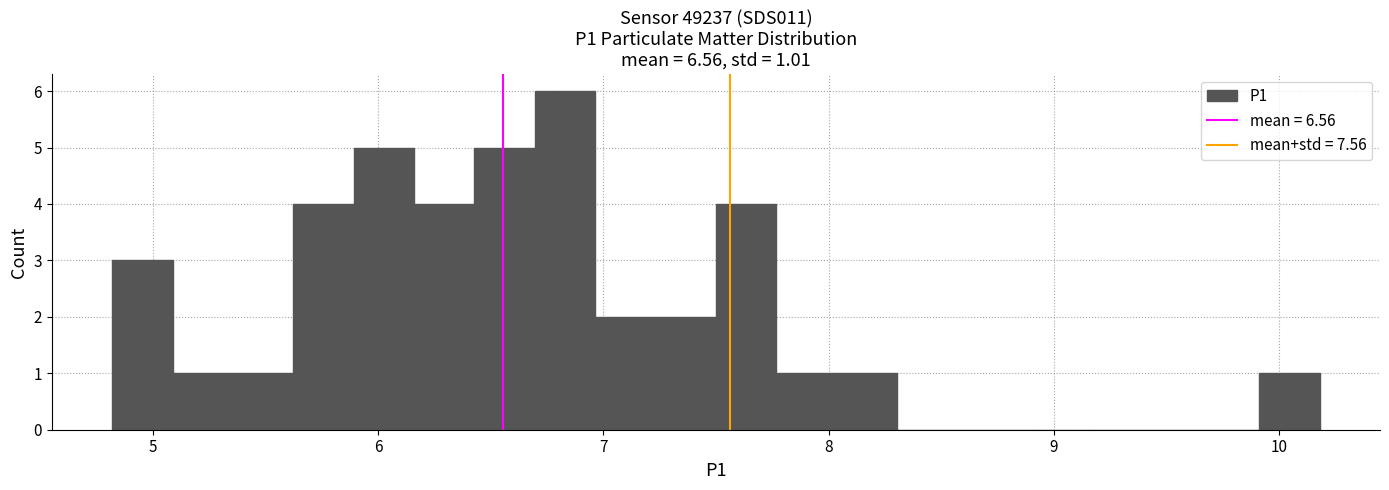

Read against the x-axis, roughly where is the centre of the tallest bar?

6.8